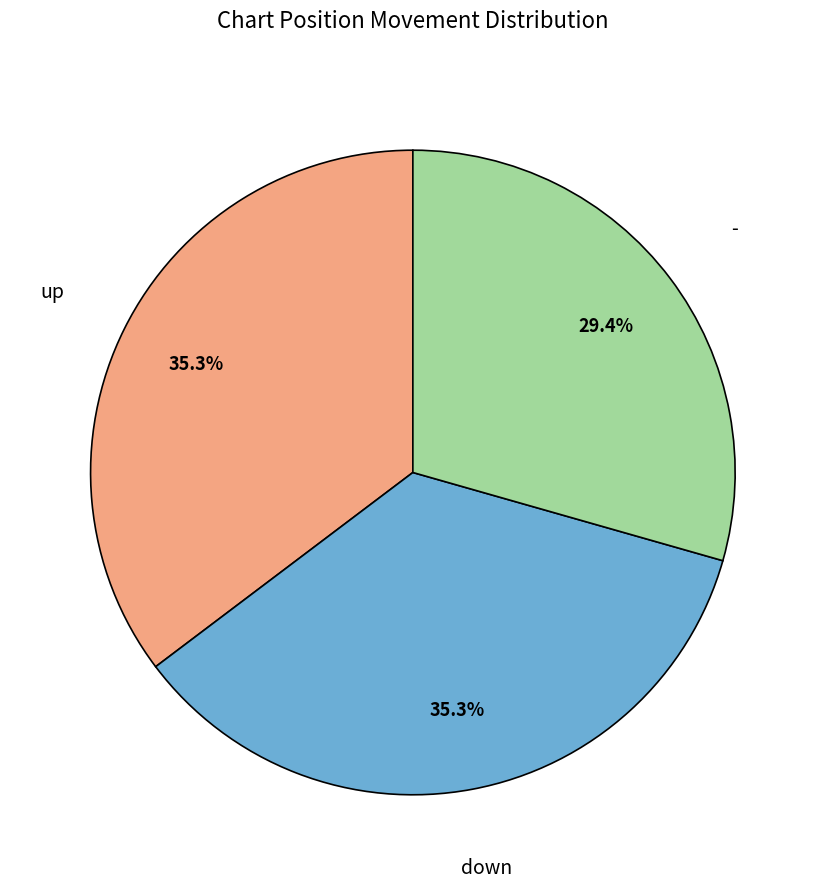

Is there any slice that represents more than half of the pie?

No